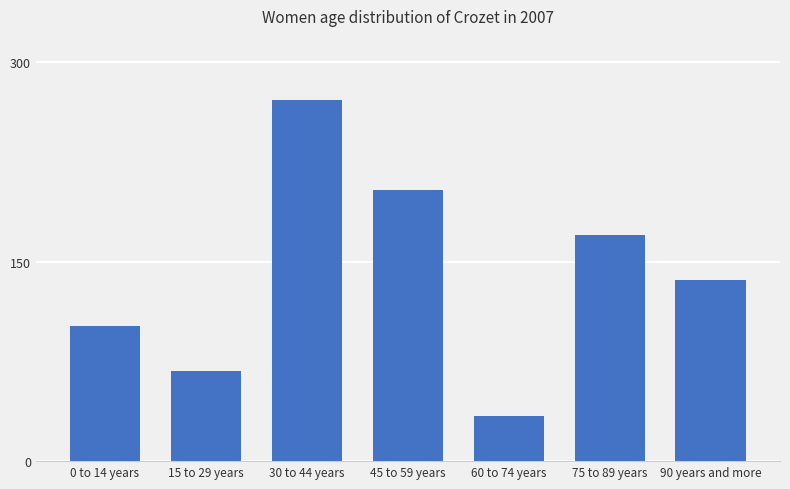

What is the sum of all values?

986